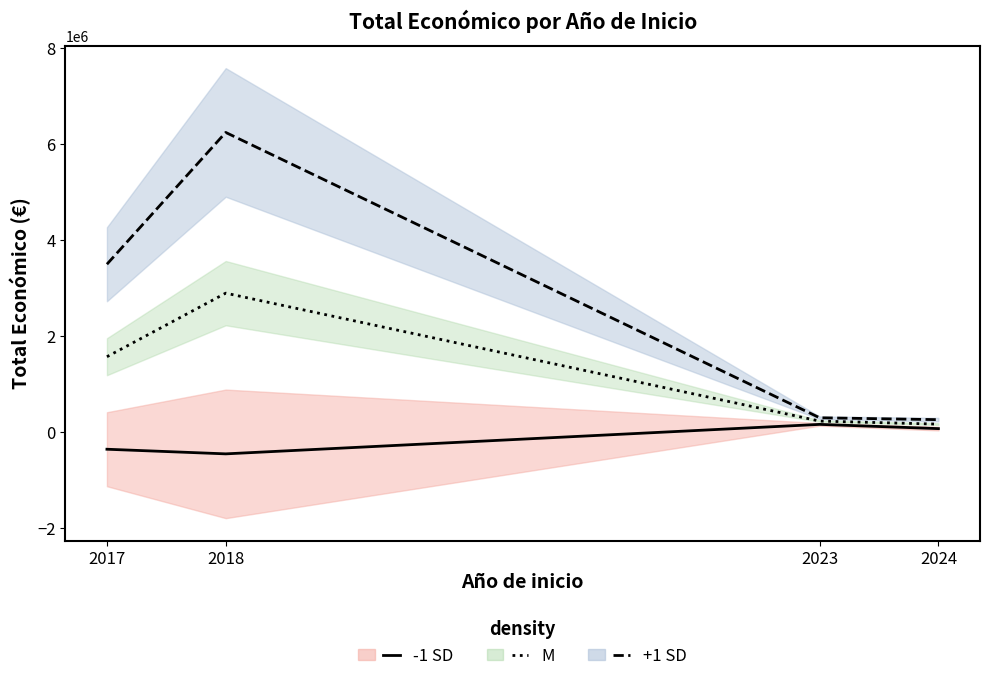

What is the highest value of the -1 SD series?

165091.2